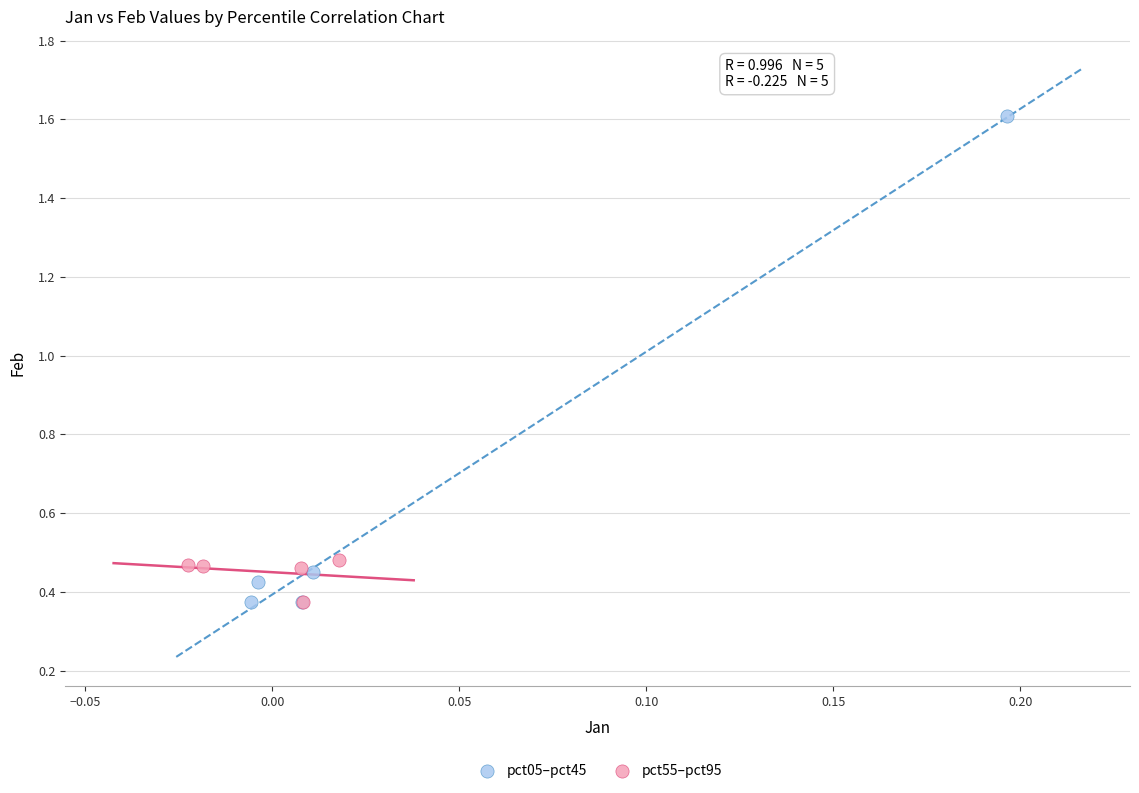

Which series reaches the maximum Y coordinate?

pct05–pct45